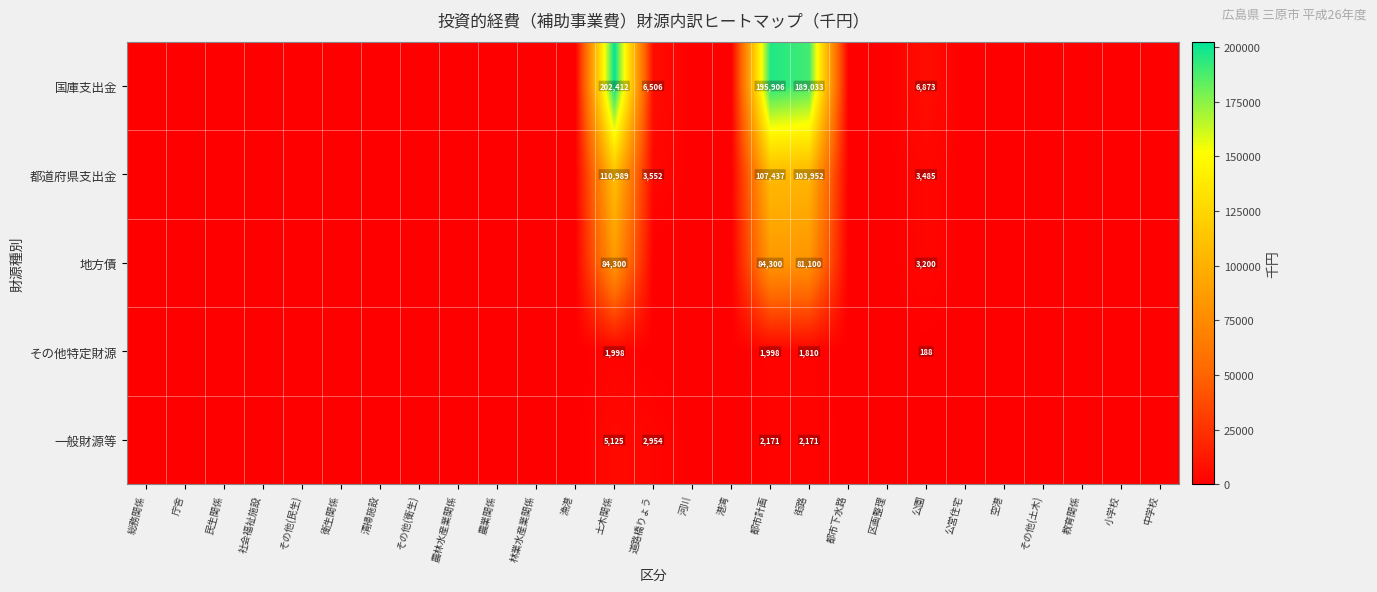

At how many categories does at least one series exceed 83581?

3